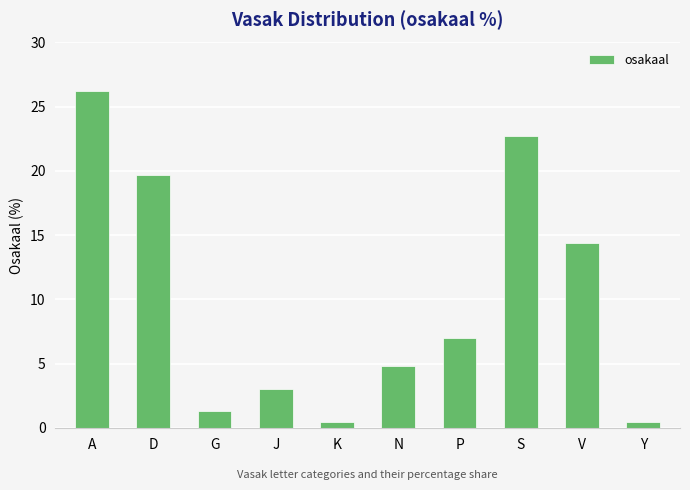

What is the average value?

10.0